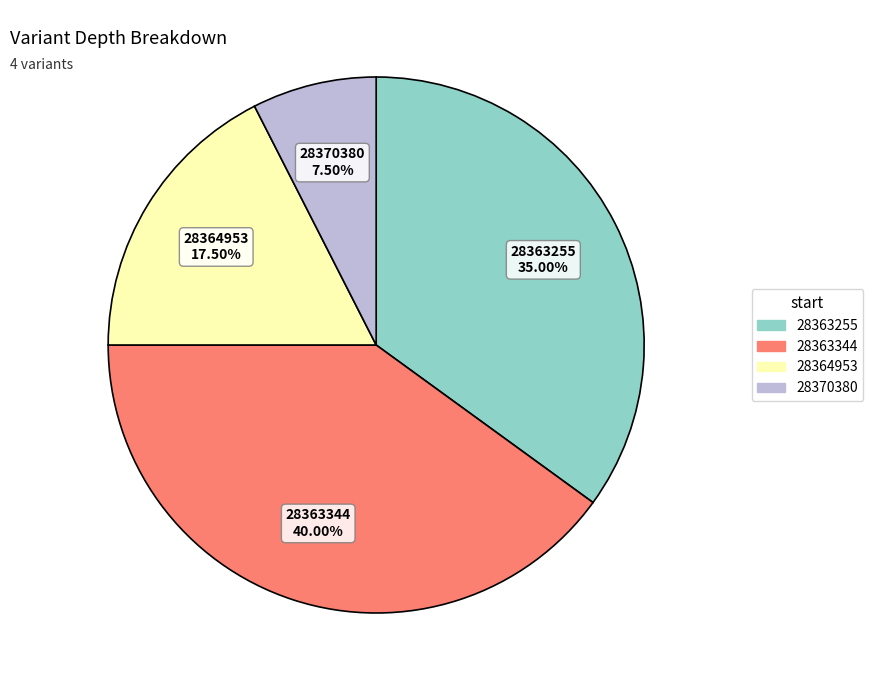

Which slice is the smallest?

28370380